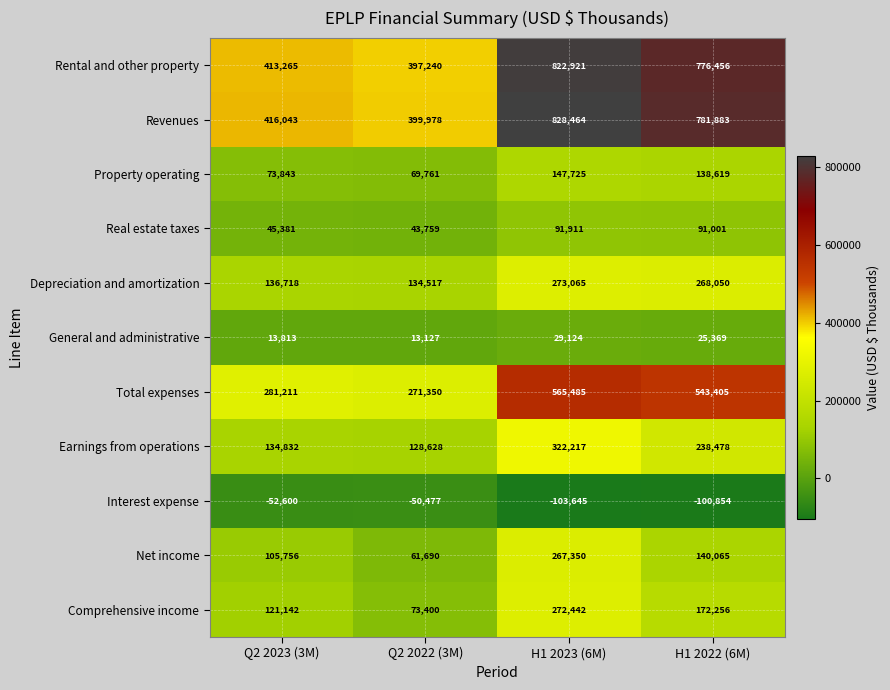

What is the difference between the maximum and minimum values in the Property operating series?

77964